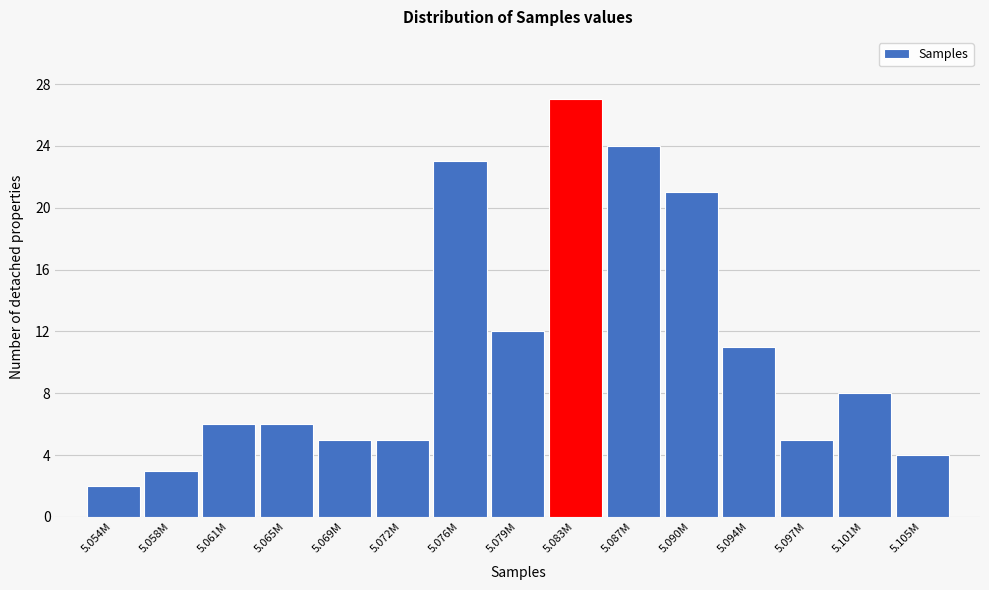

Reading left to right, extract all data points from this chart.

5.054M=2	5.058M=3	5.061M=6	5.065M=6	5.069M=5	5.072M=5	5.076M=23	5.079M=12	5.083M=27	5.087M=24	5.090M=21	5.094M=11	5.097M=5	5.101M=8	5.105M=4